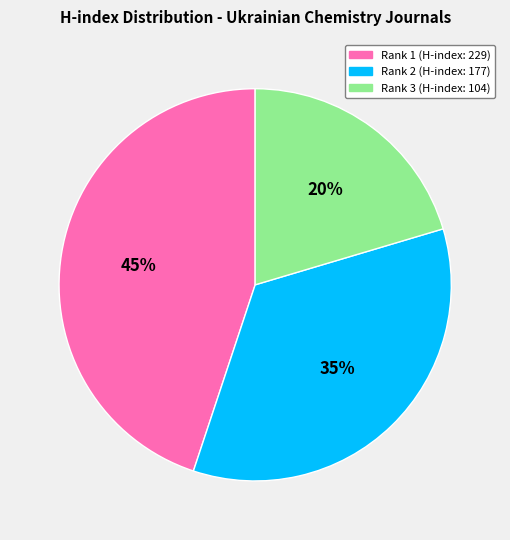

Rank the categories by value from lowest to highest.

Rank 3 (H-index: 104), Rank 2 (H-index: 177), Rank 1 (H-index: 229)